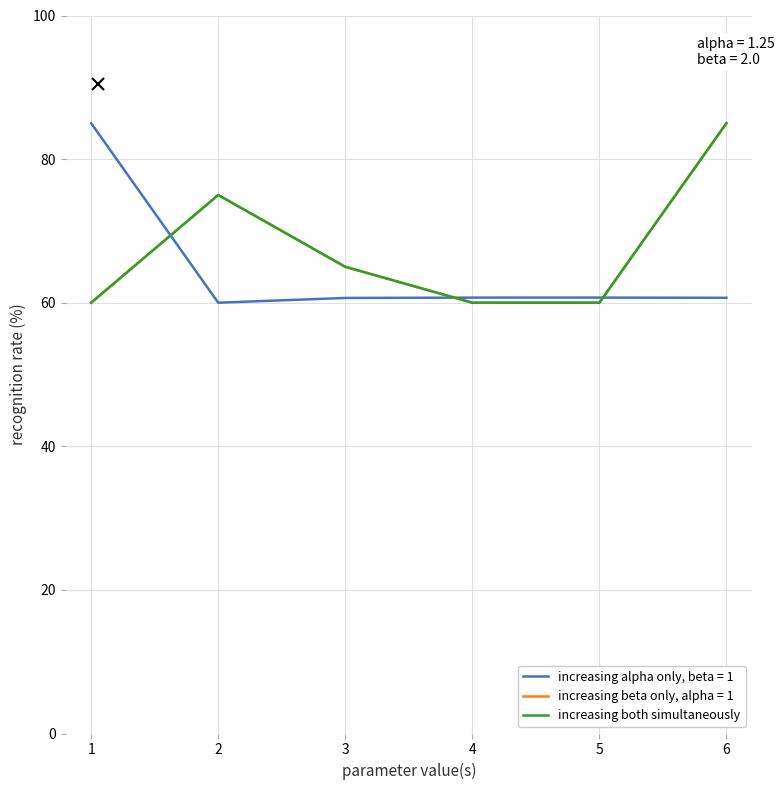

Is this an area chart (filled region under the line)?

No